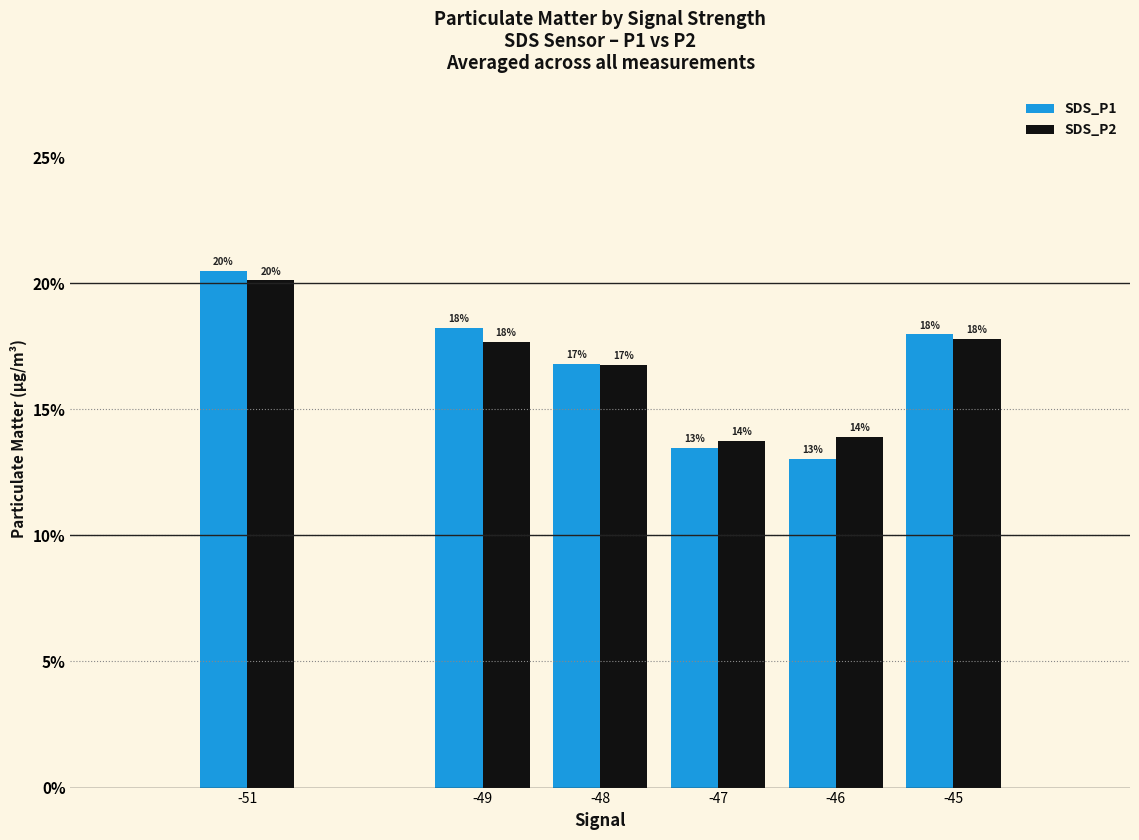

How many values in the SDS_P2 series are below 17?

3